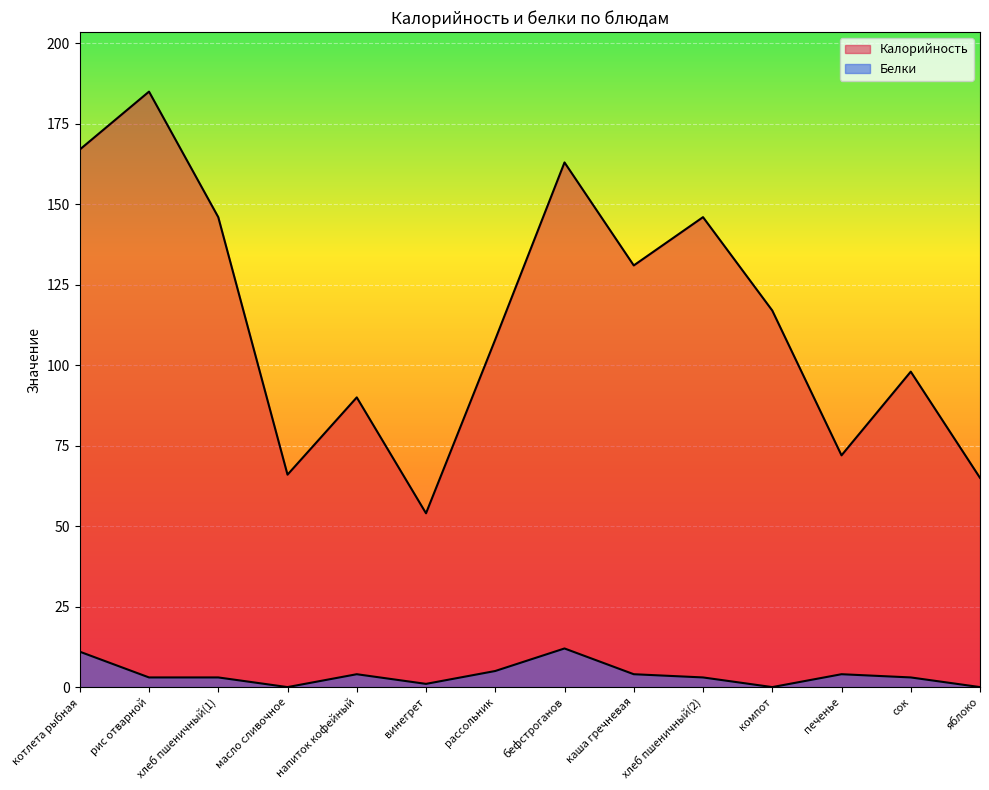

True or false: Калорийность has a value of 48 at рис отварной.

False